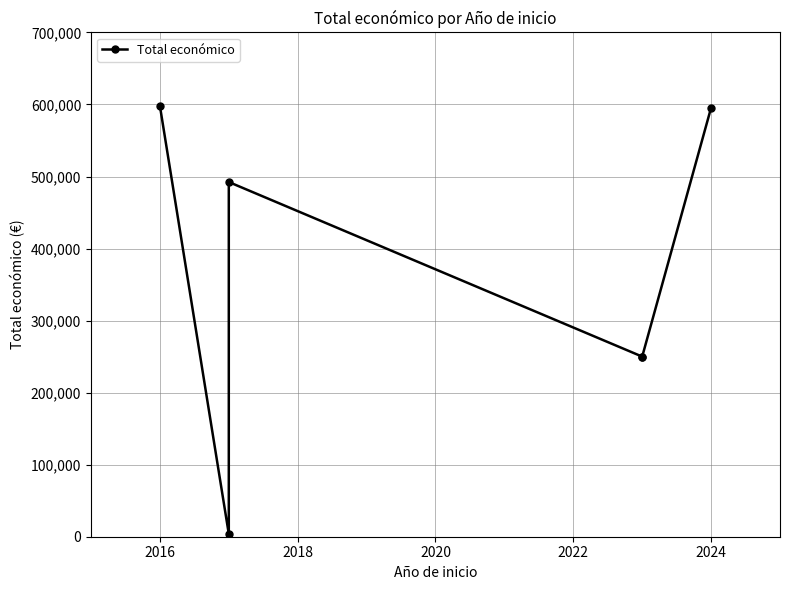

What is the value of the 6th point from the left?

595436